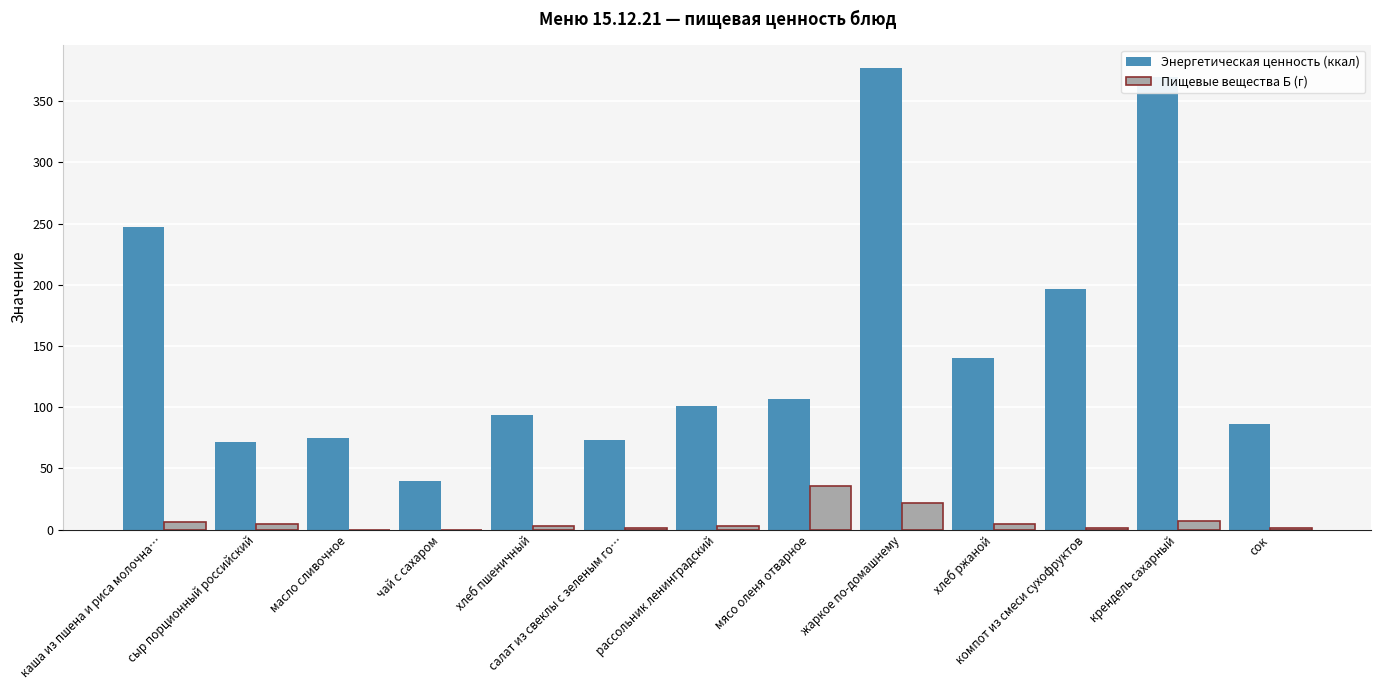

Are the bars grouped side by side (vs. stacked)?

Yes